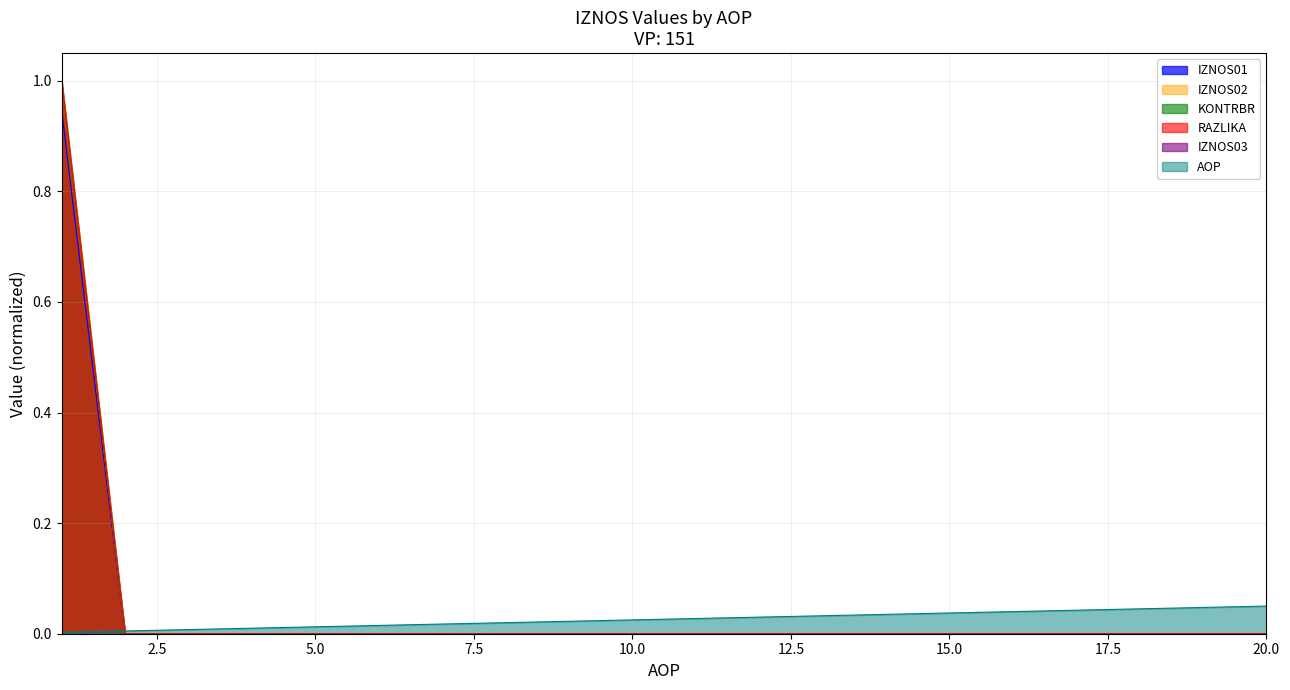

The IZNOS02 series shows 0.6 at 19. True or false?

False